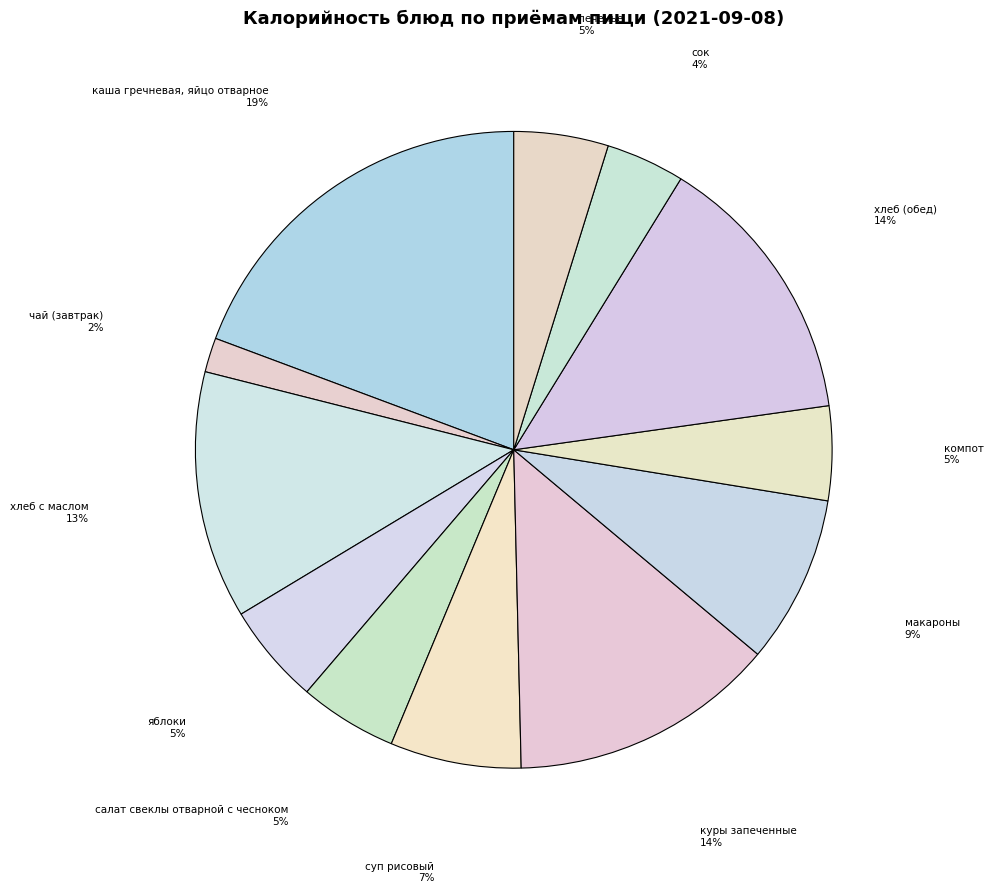

Count the number of slices in the pie.

12